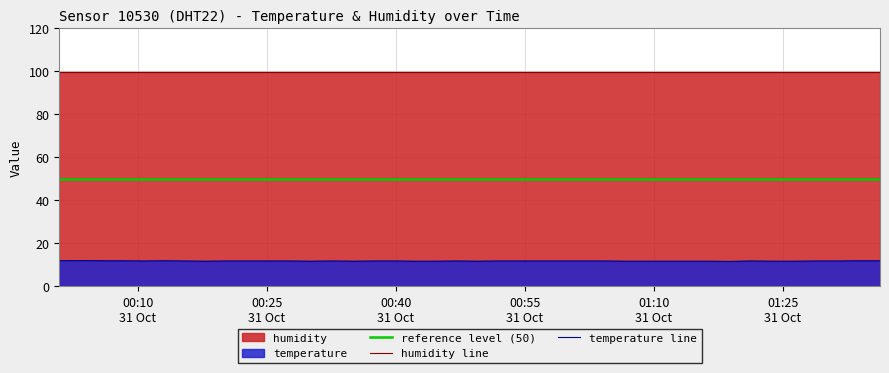

Does the chart have visible grid lines?

Yes